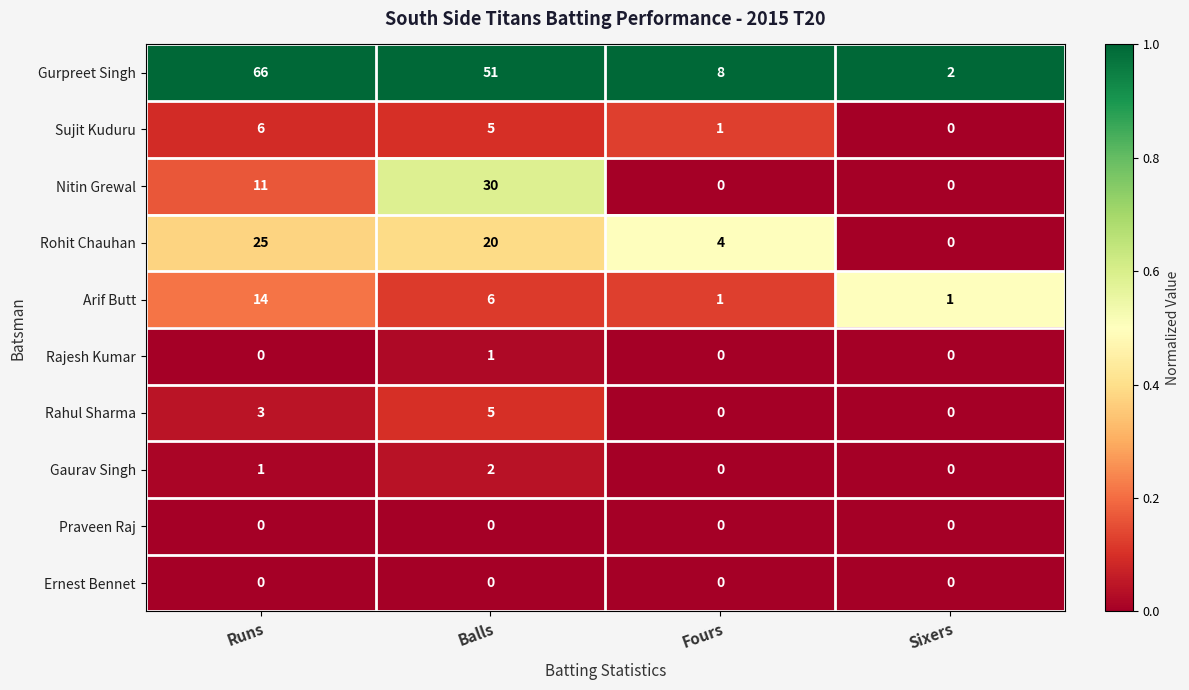

Which series has the largest range (max minus min)?

Gurpreet Singh